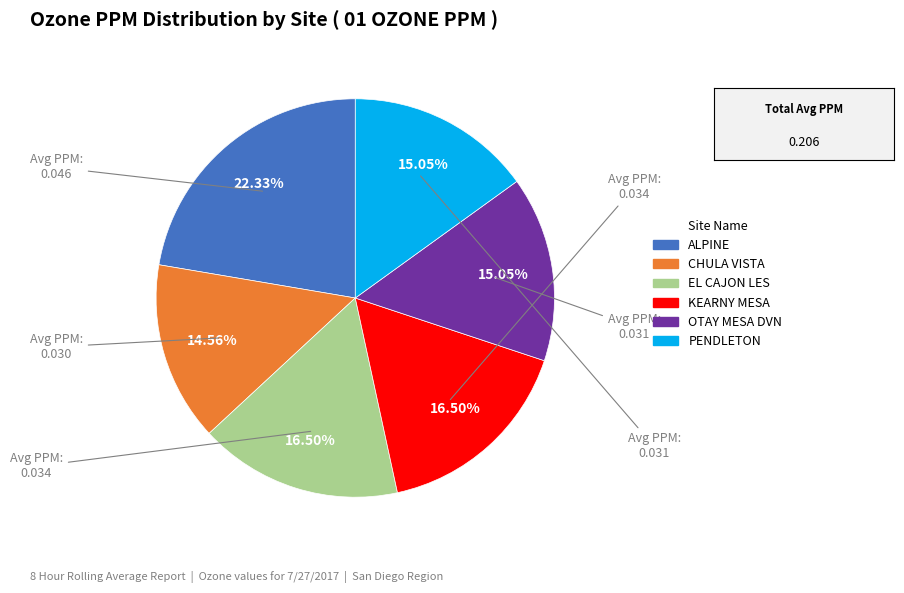

Which category has the biggest portion of the pie?

ALPINE